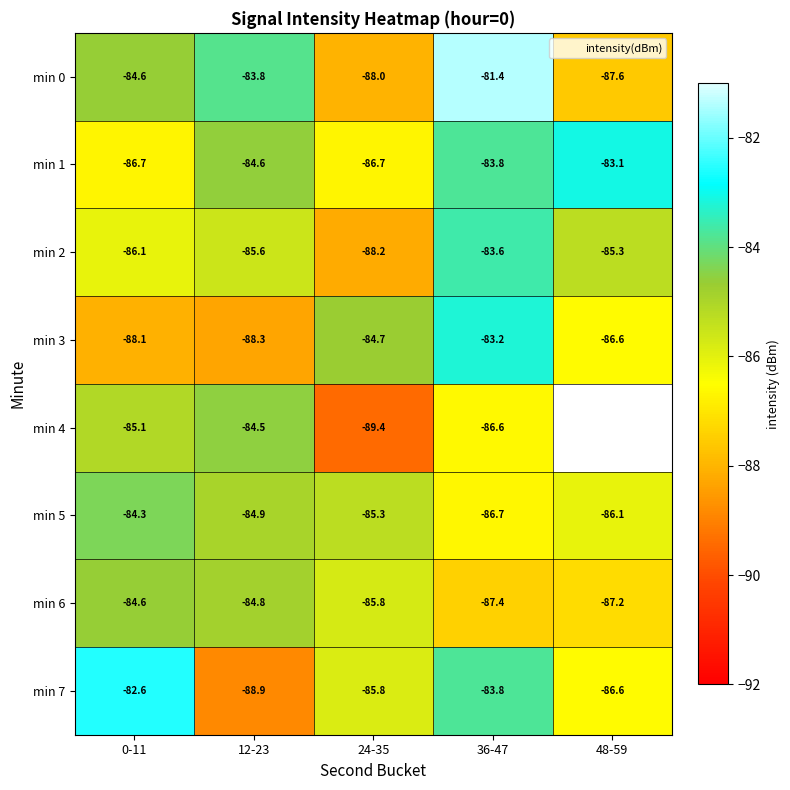

What is the highest value of the min 4 series?

-84.5